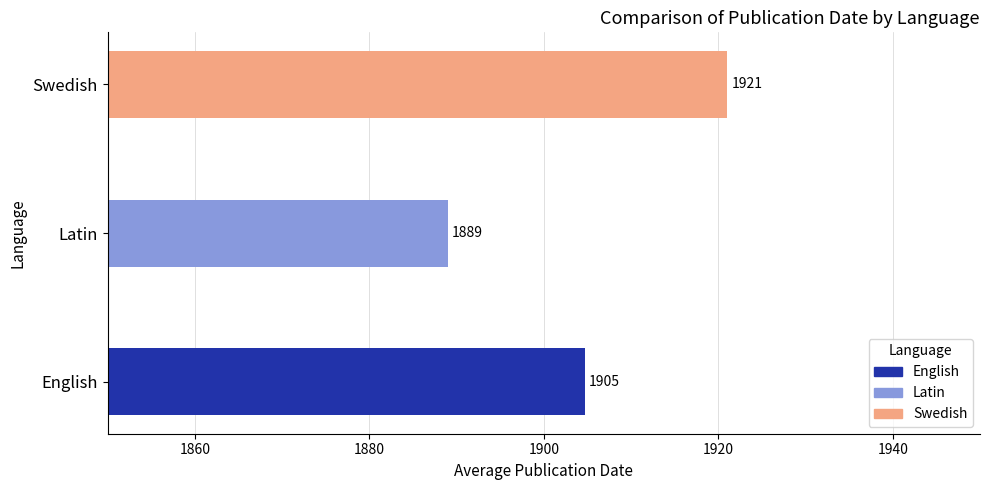

At which category does the chart reach its minimum across all series?

Latin